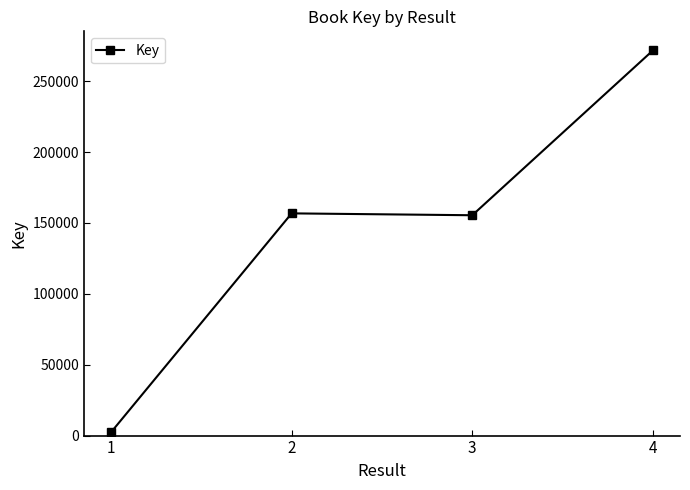

What is the change in value from 2 to 4?

+114940